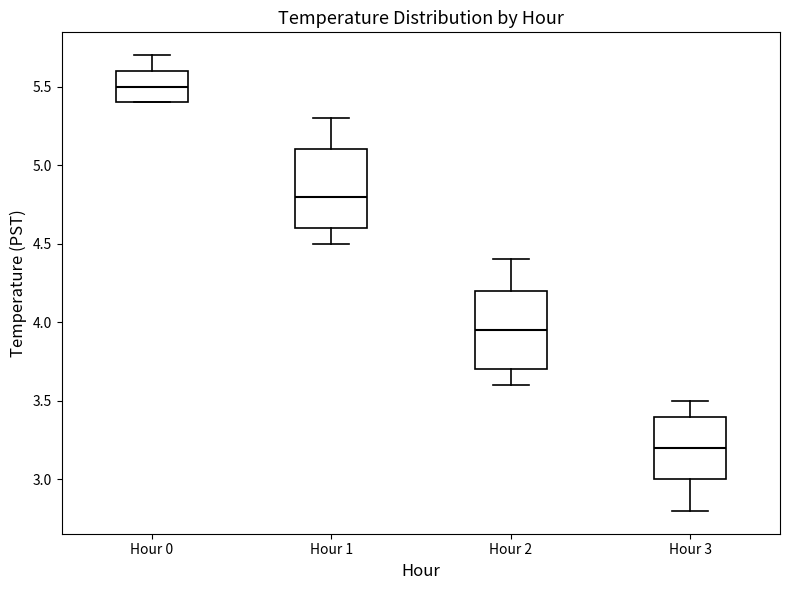

Which box's median line is the lowest?

Hour 3